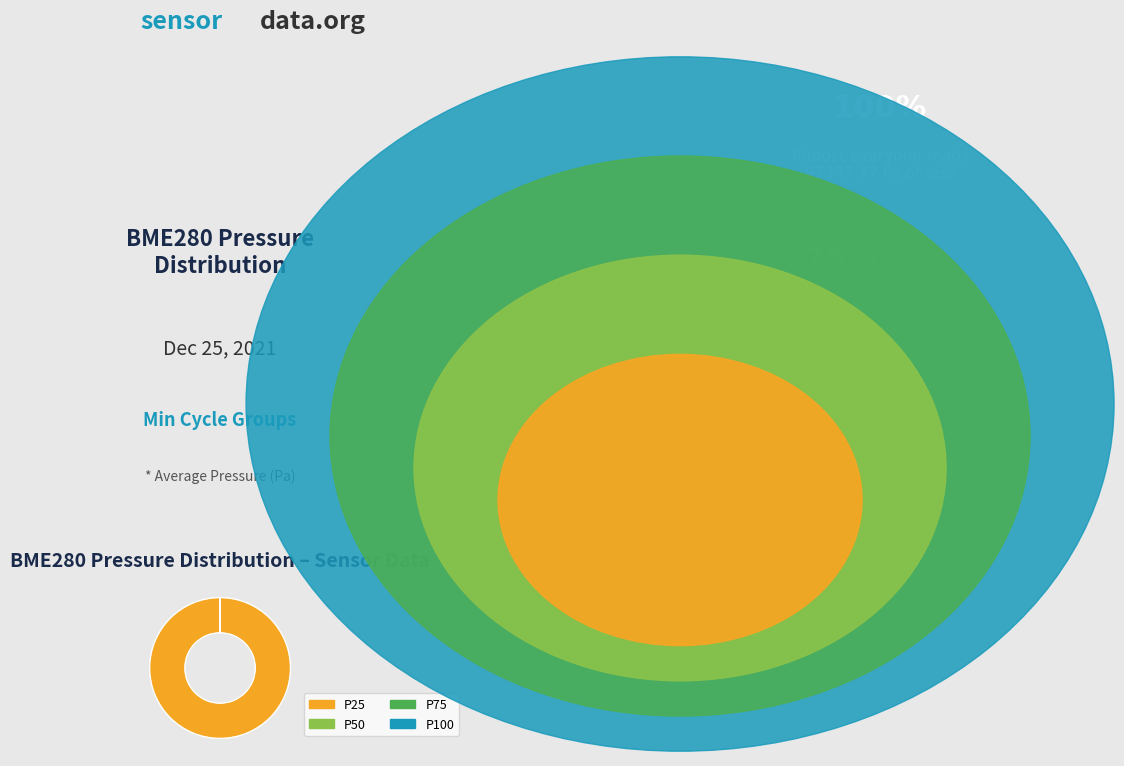

Is there a majority slice in this chart?

Yes